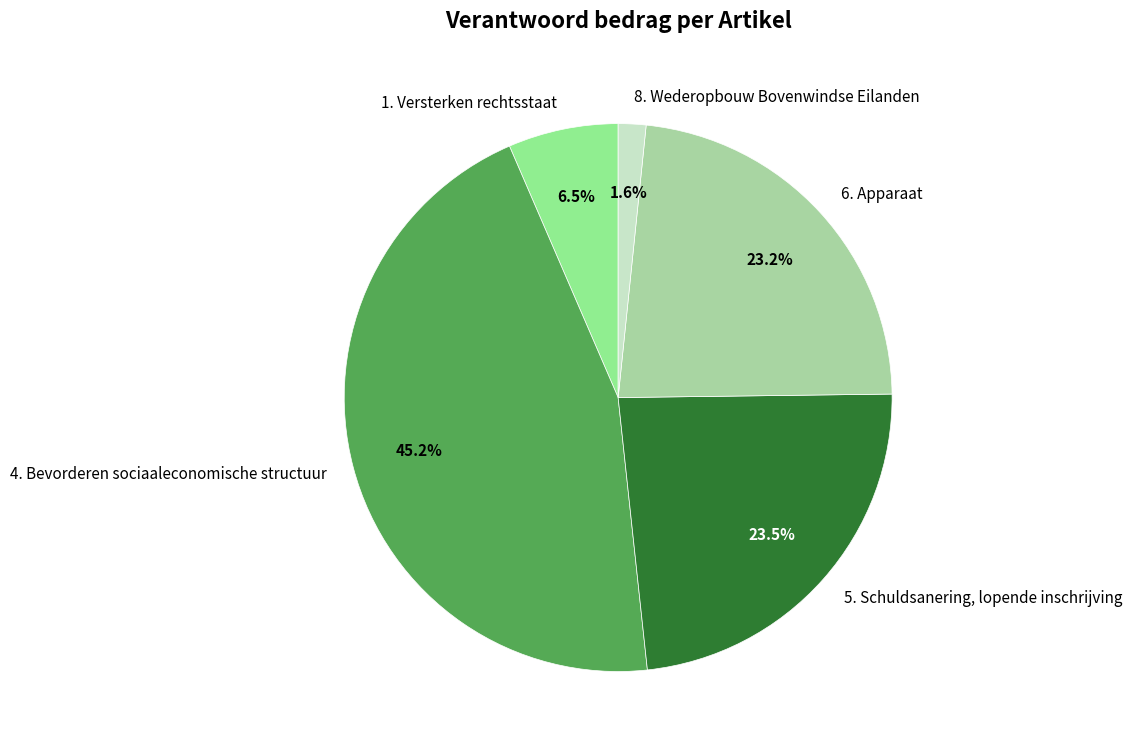

To the nearest percent, what is the difference between the 4. Bevorderen sociaaleconomische structuur and 8. Wederopbouw Bovenwindse Eilanden slice percentages?

44%